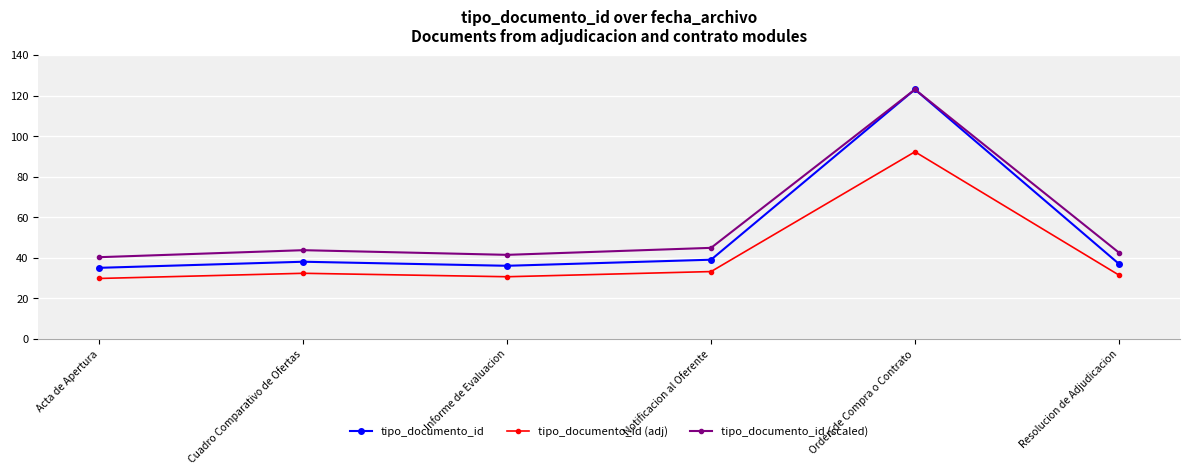

Does the chart have visible grid lines?

Yes